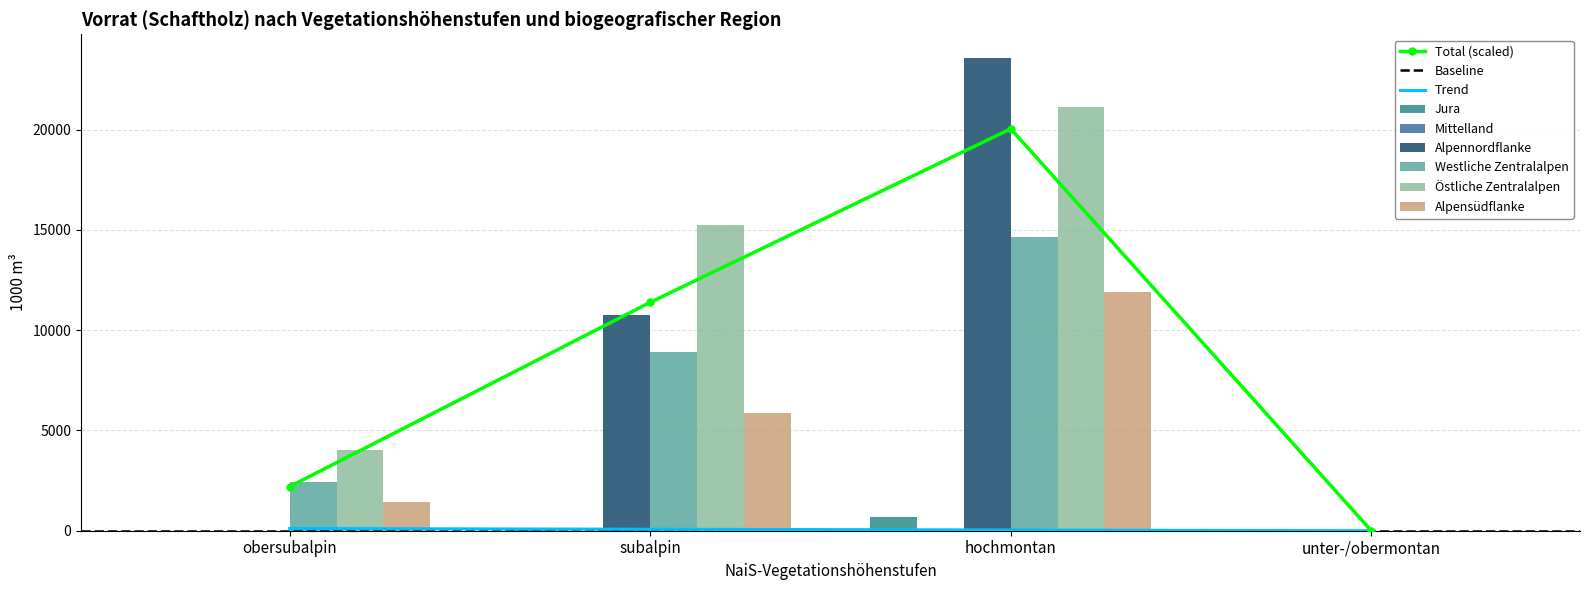

Which series has the largest total across all categories?

Östliche Zentralalpen